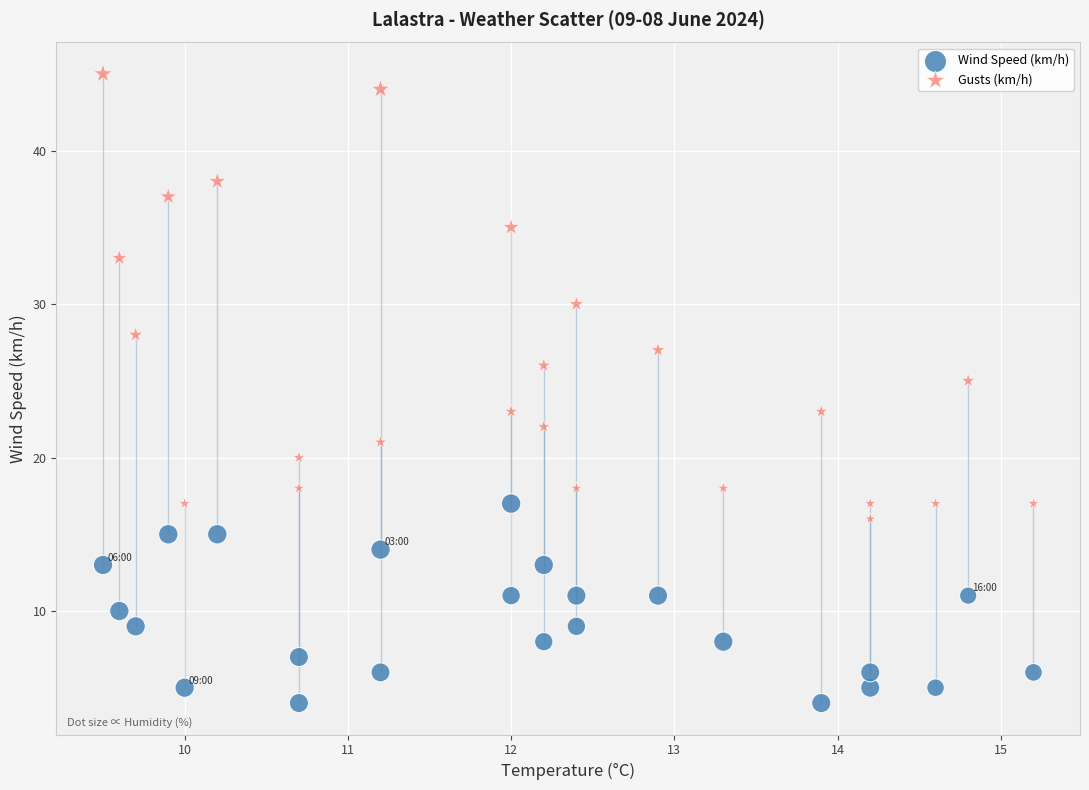

What are all the series names shown in the legend?

Wind Speed (km/h), Gusts (km/h)